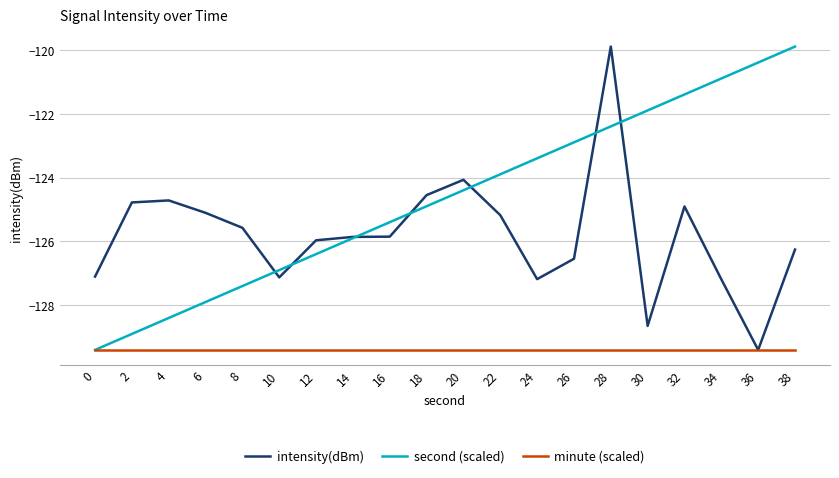

What is the difference between the highest and lowest values at 28?

9.5